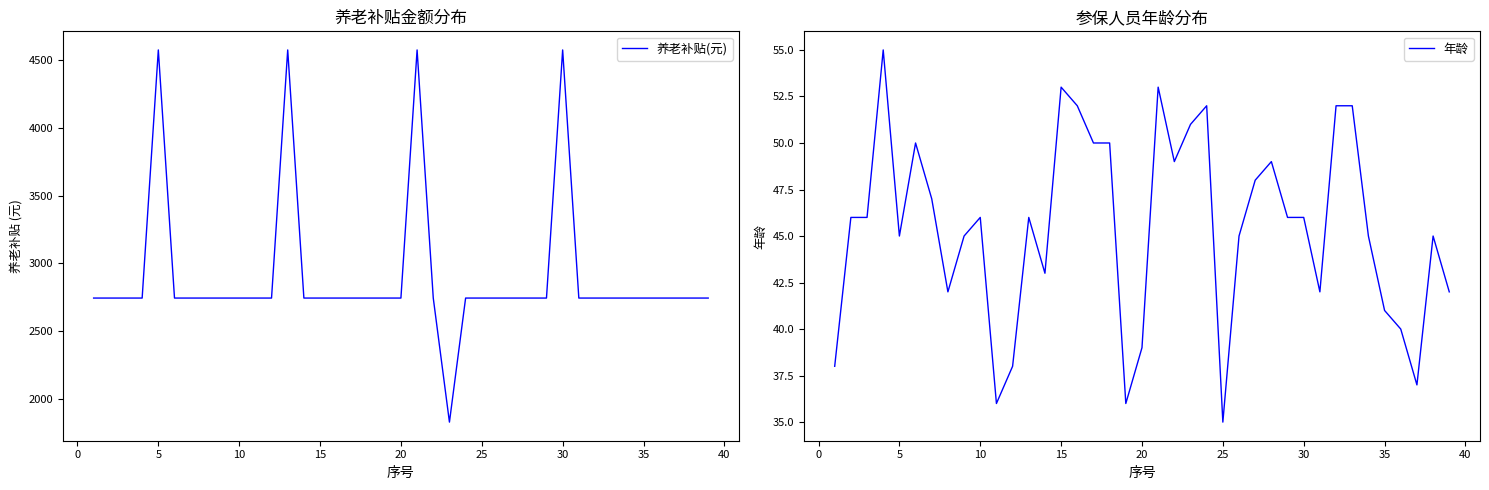

Which category has the lowest value in the 年龄 series?

25